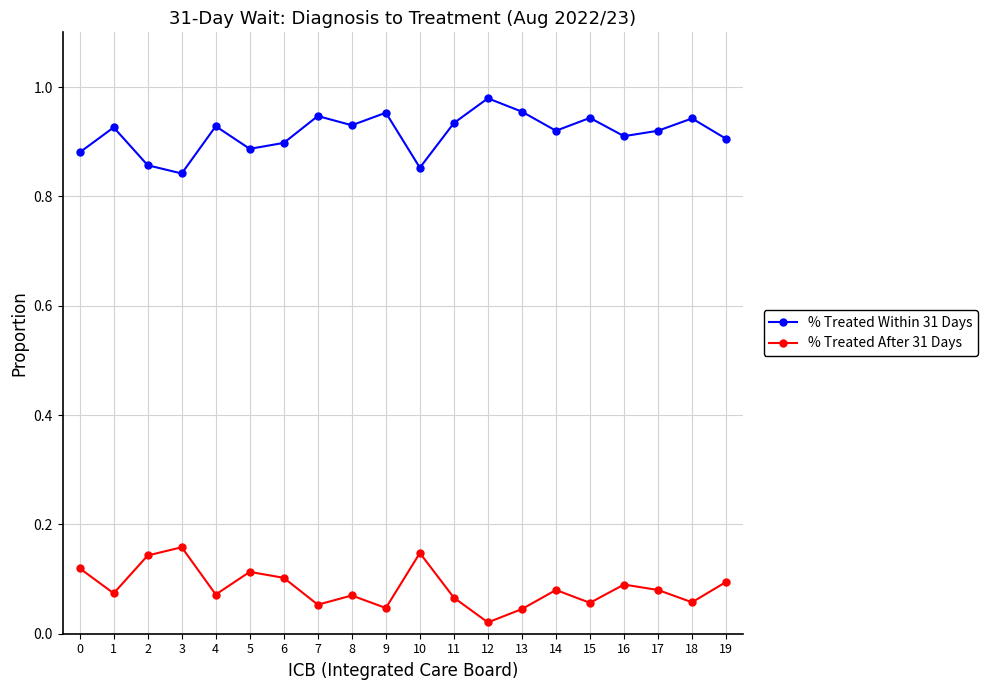

True or false: % Treated After 31 Days and % Treated Within 31 Days cross at least once.

False